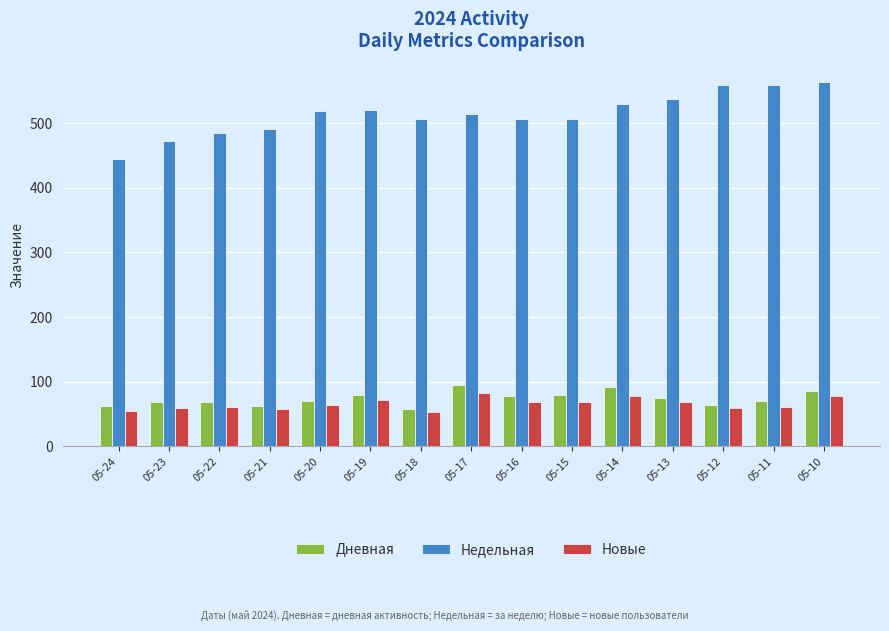

Rank the series by their maximum value, from lowest to highest.

Новые, Дневная, Недельная